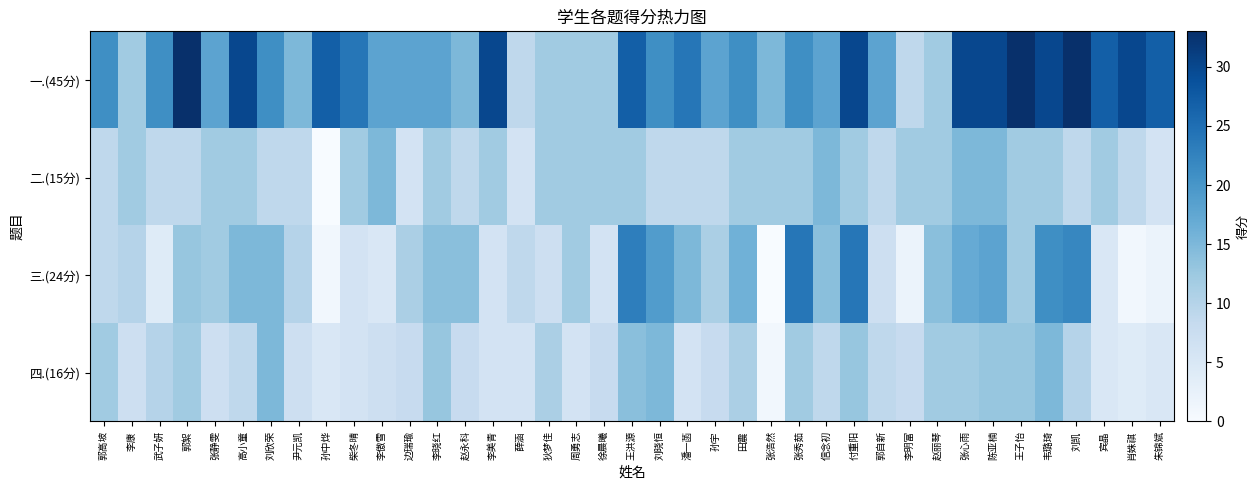

Reading right to left, what are all the values shown in this chart?

一.(45分): 朱锦斌=27	肖姝祺=30	宾晶=27	刘凯=33	韦璐琦=30	王子怡=33	陈亚楠=30	张心雨=30	赵丽琴=12	李明富=9	郭自新=18	付重阳=30	信念初=18	张秀茹=21	张浩然=15	田震=21	孙宇=18	潘一菡=24	刘晓恒=21	王洪源=27	徐晨曦=12	周勇志=12	狄梦佳=12	薛涵=9	李美青=30	赵永科=15	李晓红=18	边瑞瑜=18	李傲雪=18	柴冬晴=24	孙中烨=27	尹元凯=15	刘欣荣=21	高小童=30	张静雯=18	郭絮=33	武子妍=21	李康=12	郭高坡=21
二.(15分): 朱锦斌=6	肖姝祺=9	宾晶=12	刘凯=9	韦璐琦=12	王子怡=12	陈亚楠=15	张心雨=15	赵丽琴=12	李明富=12	郭自新=9	付重阳=12	信念初=15	张秀茹=12	张浩然=12	田震=12	孙宇=9	潘一菡=9	刘晓恒=9	王洪源=12	徐晨曦=12	周勇志=12	狄梦佳=12	薛涵=6	李美青=12	赵永科=9	李晓红=12	边瑞瑜=6	李傲雪=15	柴冬晴=12	孙中烨=0	尹元凯=9	刘欣荣=9	高小童=12	张静雯=12	郭絮=9	武子妍=9	李康=12	郭高坡=9
三.(24分): 朱锦斌=2	肖姝祺=1	宾晶=5	刘凯=22	韦璐琦=21	王子怡=12	陈亚楠=18	张心雨=17	赵丽琴=14	李明富=2	郭自新=7	付重阳=24	信念初=14	张秀茹=24	张浩然=0	田震=16	孙宇=11	潘一菡=15	刘晓恒=19	王洪源=23	徐晨曦=6	周勇志=12	狄梦佳=7	薛涵=9	李美青=6	赵永科=14	李晓红=14	边瑞瑜=11	李傲雪=5	柴冬晴=6	孙中烨=1	尹元凯=10	刘欣荣=15	高小童=15	张静雯=12	郭絮=13	武子妍=4	李康=10	郭高坡=9
四.(16分): 朱锦斌=5	肖姝祺=4	宾晶=5	刘凯=10	韦璐琦=15	王子怡=13	陈亚楠=13	张心雨=12	赵丽琴=12	李明富=8	郭自新=9	付重阳=13	信念初=9	张秀茹=12	张浩然=1	田震=11	孙宇=8	潘一菡=6	刘晓恒=15	王洪源=14	徐晨曦=8	周勇志=6	狄梦佳=11	薛涵=6	李美青=6	赵永科=8	李晓红=13	边瑞瑜=8	李傲雪=7	柴冬晴=6	孙中烨=5	尹元凯=7	刘欣荣=15	高小童=9	张静雯=7	郭絮=12	武子妍=10	李康=7	郭高坡=12